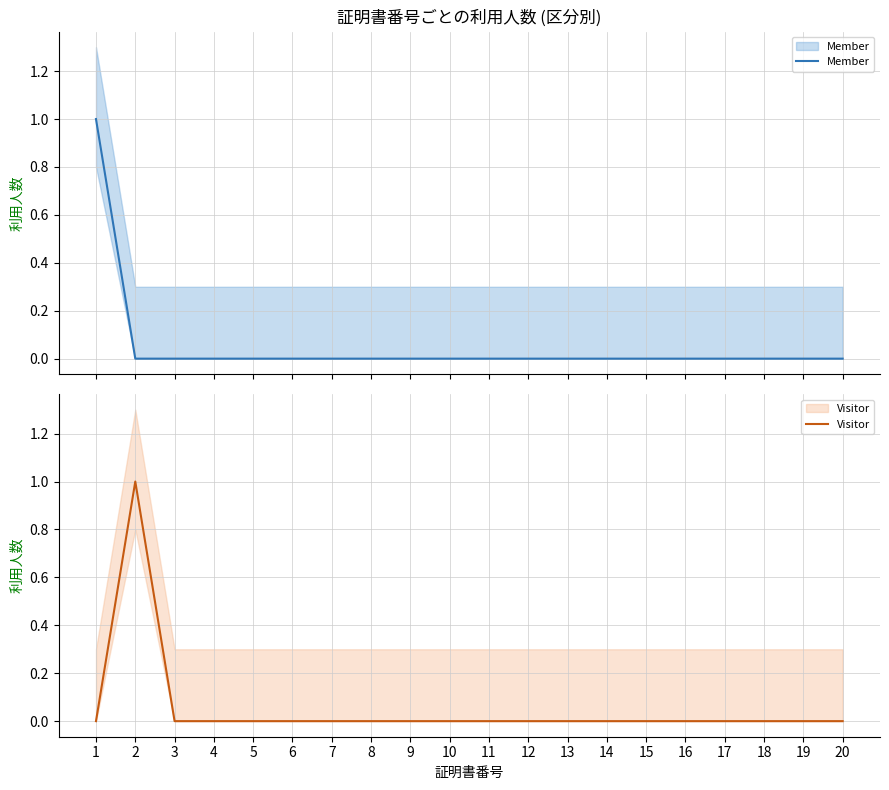

Which series has the widest spread of values?

Member